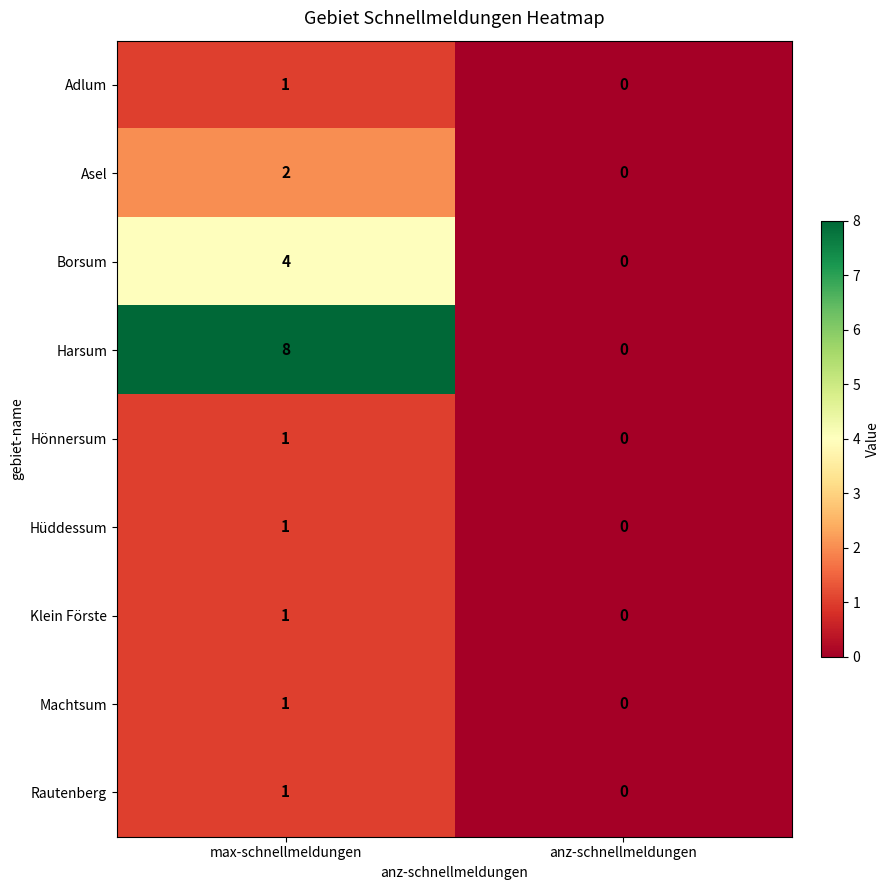

What is the difference between the maximum and minimum values in the Harsum series?

8